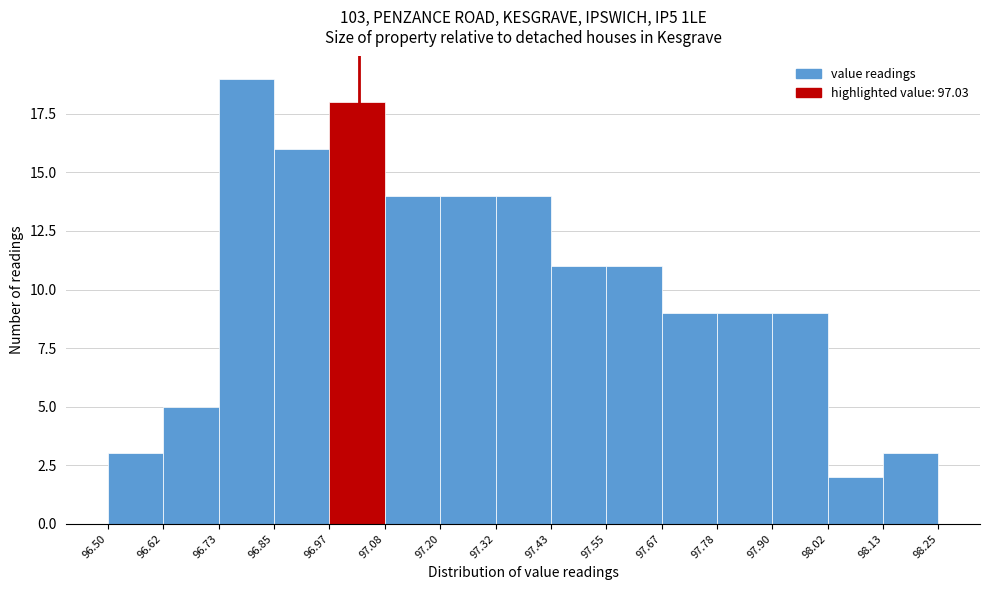

Reading left to right, transcribe this chart: for each bar, give the range it covers on the x-axis and its height. The values are not printed on the chart, so give them approximately, as read against the axis.

96.50 to 96.62: 3
96.62 to 96.73: 5
96.73 to 96.85: 19
96.85 to 96.97: 16
96.97 to 97.08: 18
97.08 to 97.20: 14
97.20 to 97.32: 14
97.32 to 97.43: 14
97.43 to 97.55: 11
97.55 to 97.67: 11
97.67 to 97.78: 9
97.78 to 97.90: 9
97.90 to 98.02: 9
98.02 to 98.13: 2
98.13 to 98.25: 3